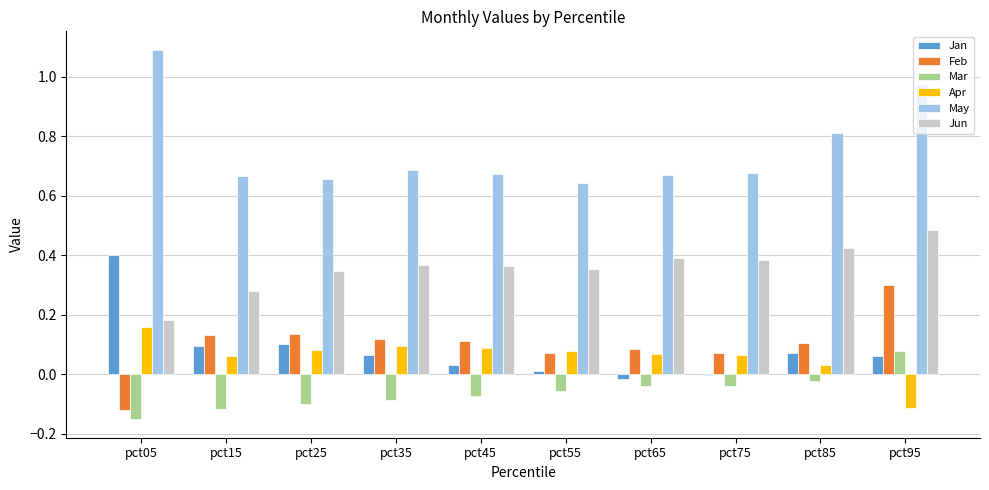

Which series has the largest range (max minus min)?

May